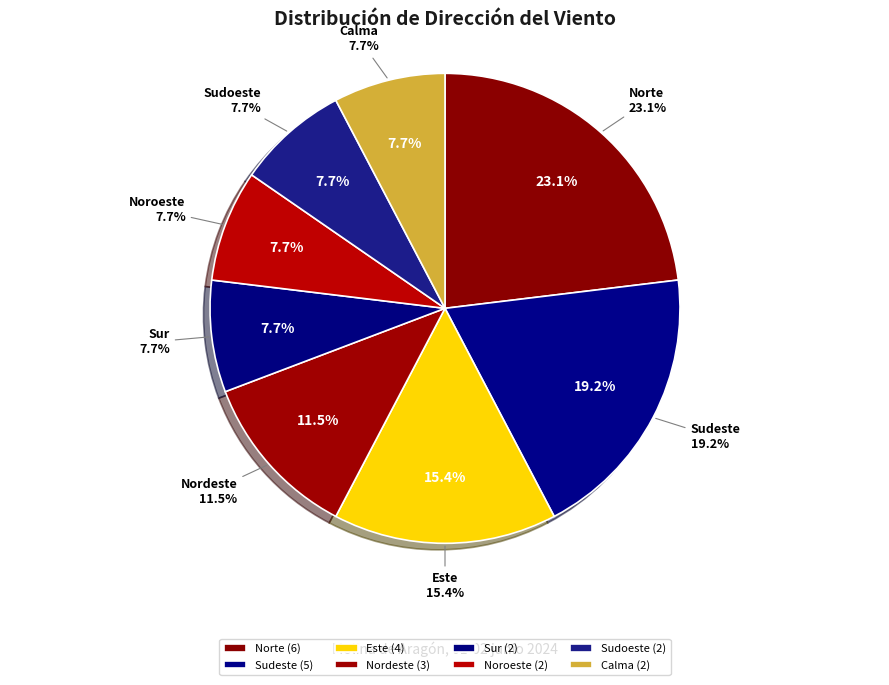

What portion of the pie excludes Calma?

92.3%